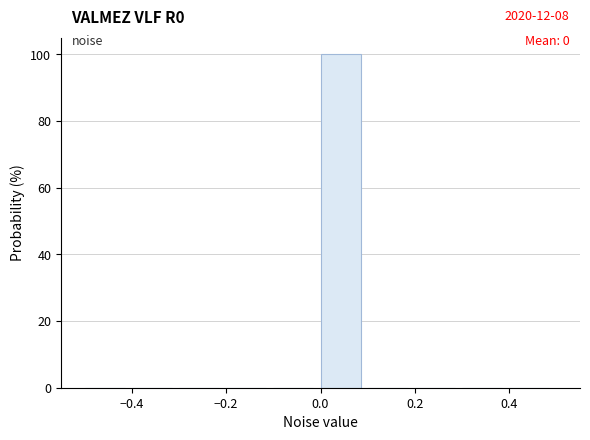

Over which range of the x-axis is the bar tallest?

0.0 to 0.1